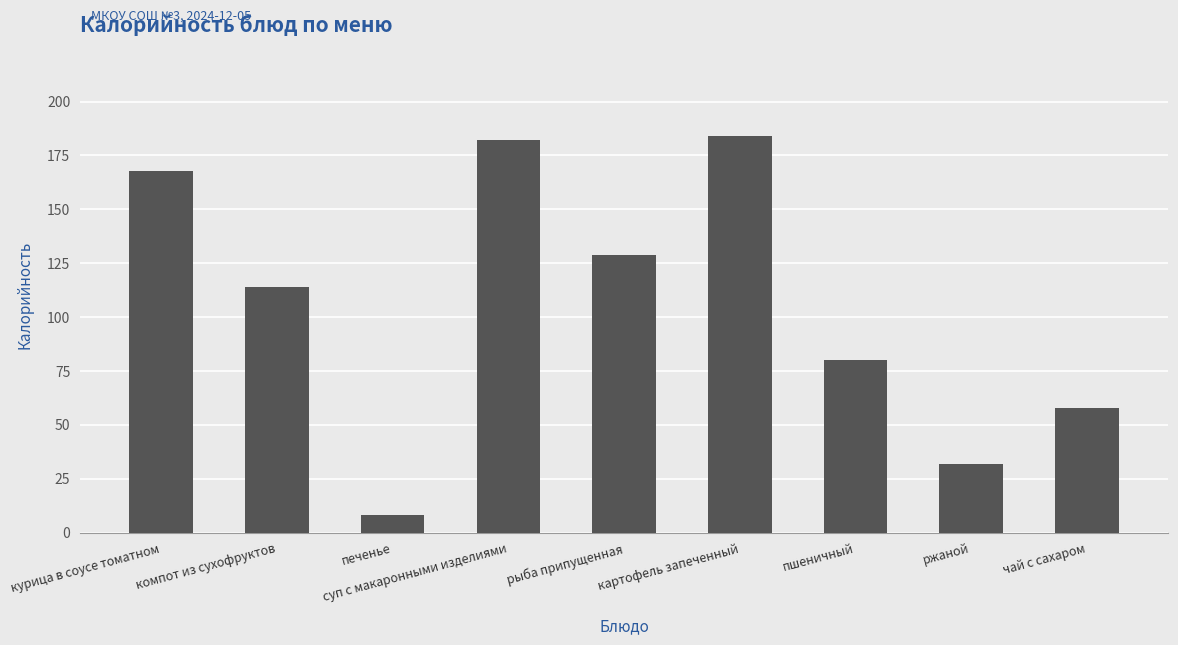

Read the value at чай с сахаром, to the nearest 5.

60